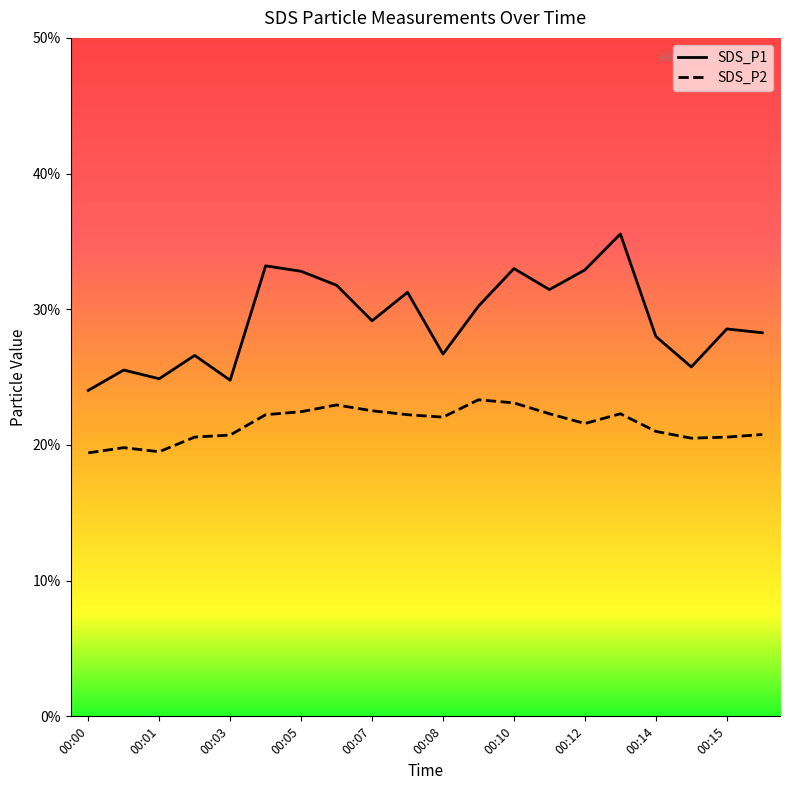

What is the maximum value for SDS_P2?

23.3